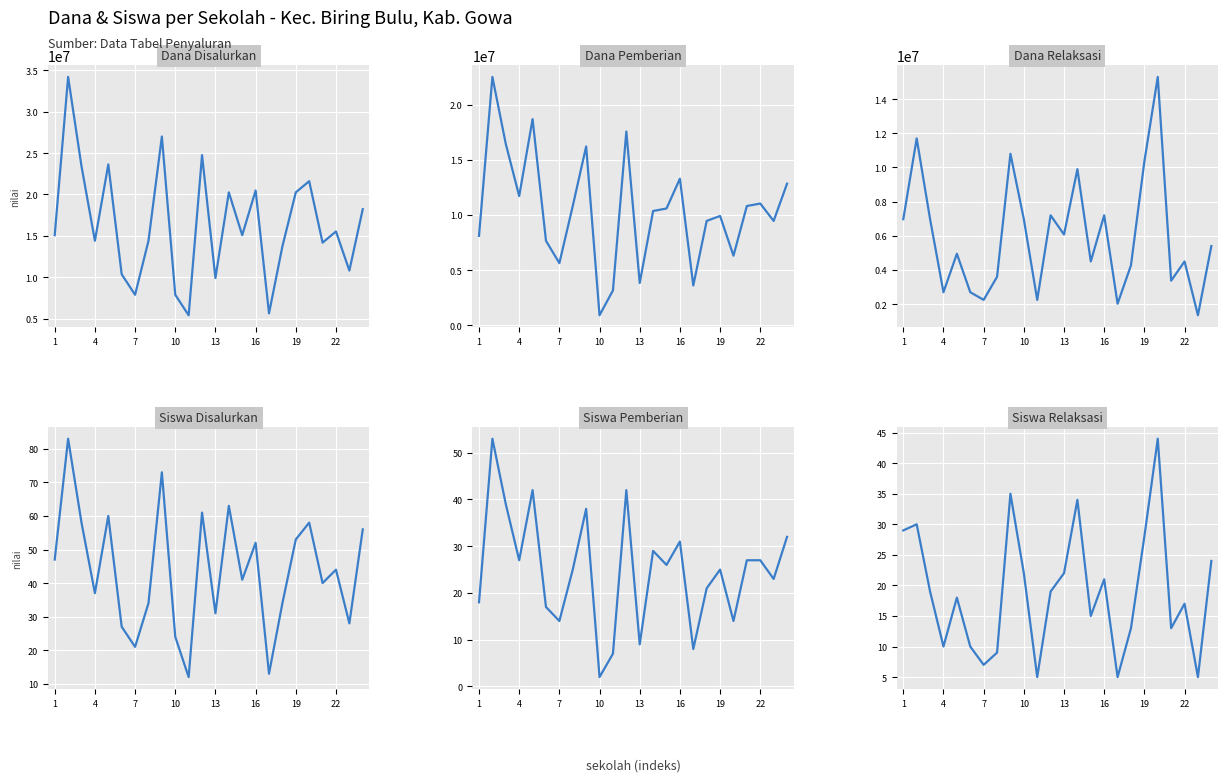

What is the difference between the maximum and minimum values in the Dana Relaksasi series?

13950000